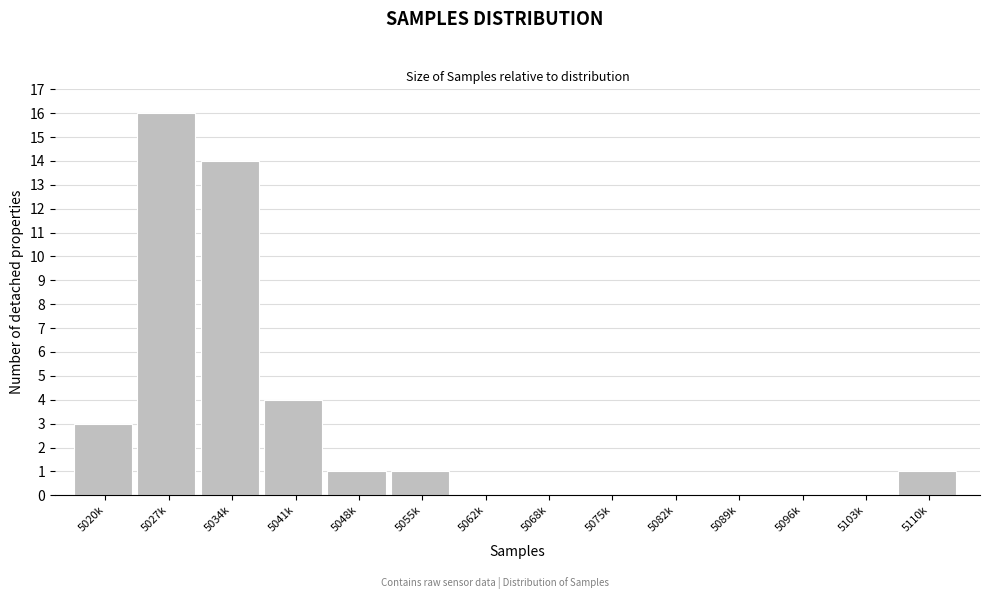

Reading right to left, what are all the values shown in this chart?

5110k=1	5103k=0	5096k=0	5089k=0	5082k=0	5075k=0	5068k=0	5062k=0	5055k=1	5048k=1	5041k=4	5034k=14	5027k=16	5020k=3